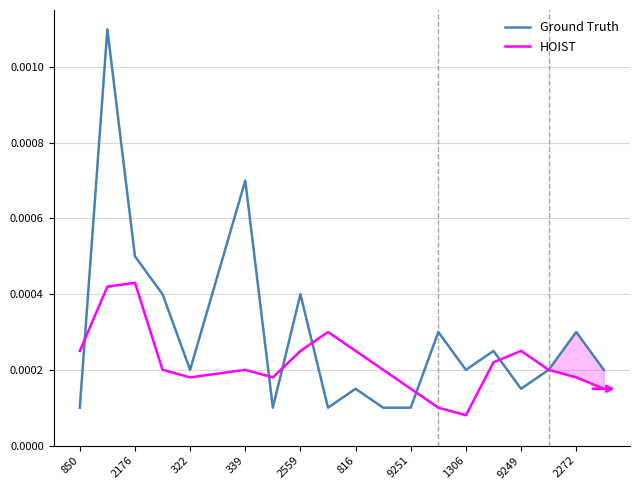

List the series in order of their overall mean, lowest first.

HOIST, Ground Truth